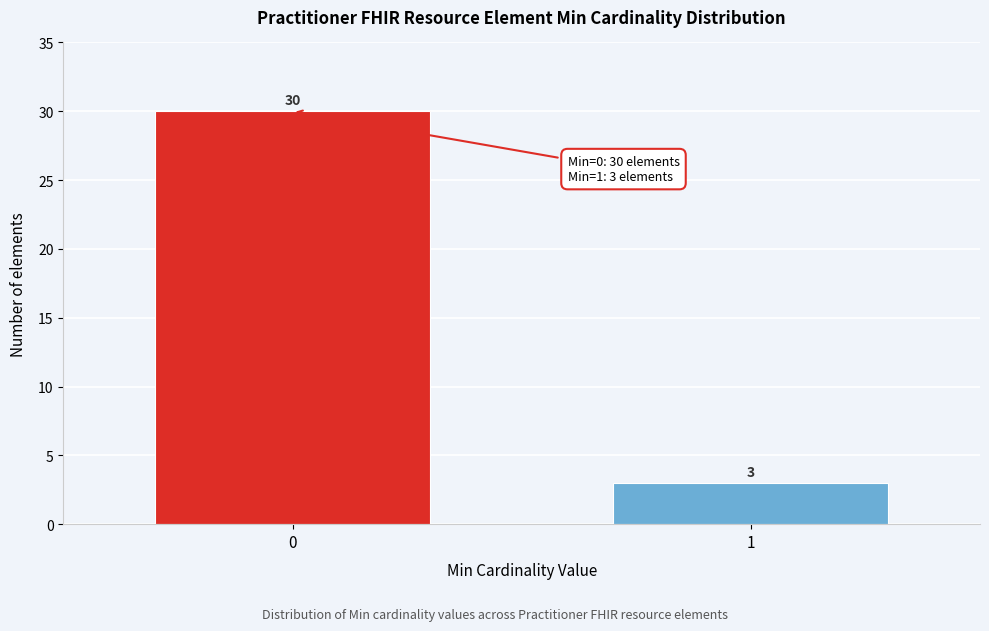

Reading left to right, list all the values displayed in this chart.

30	3